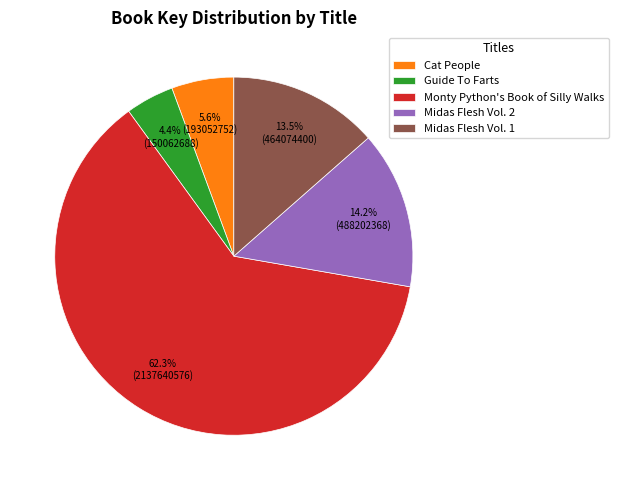

What percentage is NOT represented by Guide To Farts?

95.6%